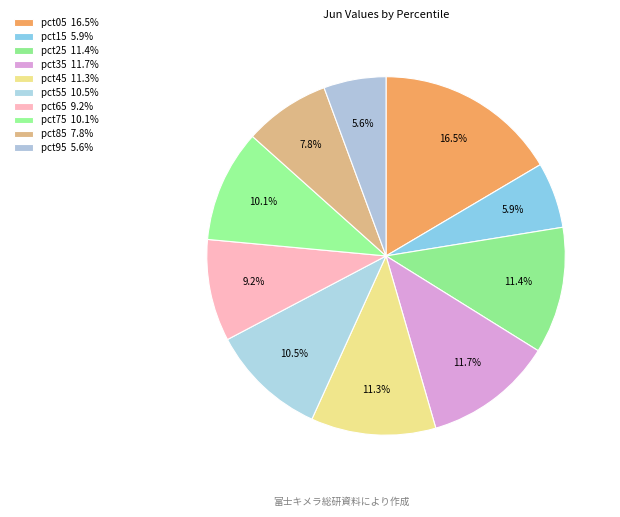

Is pct15 the majority of the pie?

No